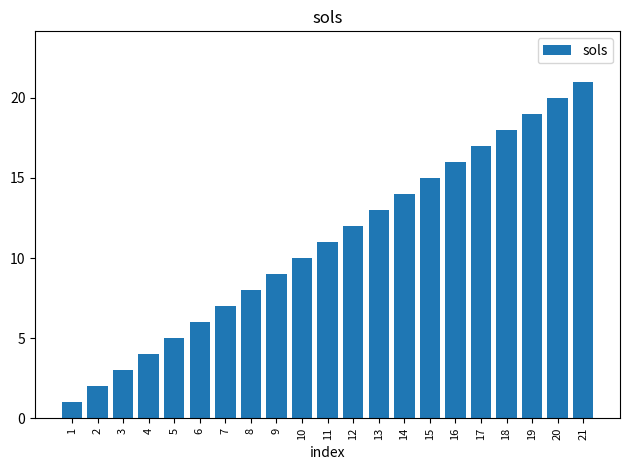

What is the sum of all values?

231